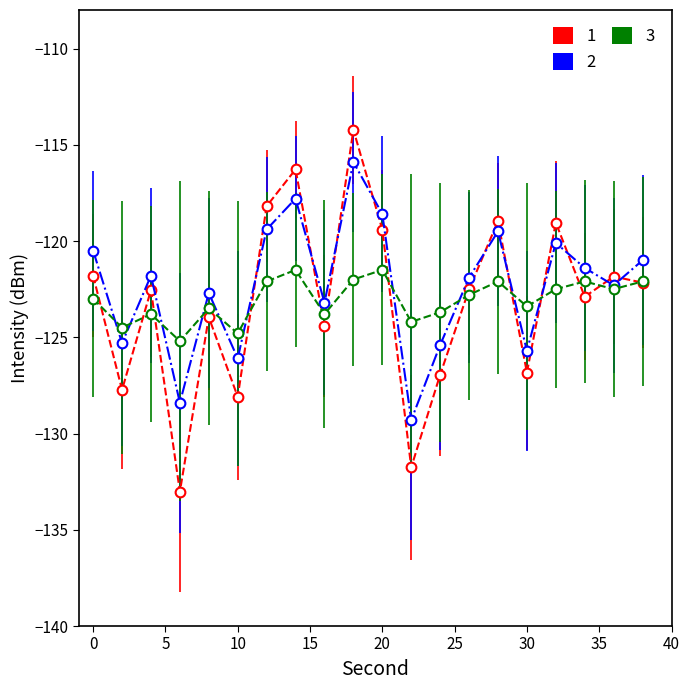

True or false: 2 and 1 cross at least once.

True